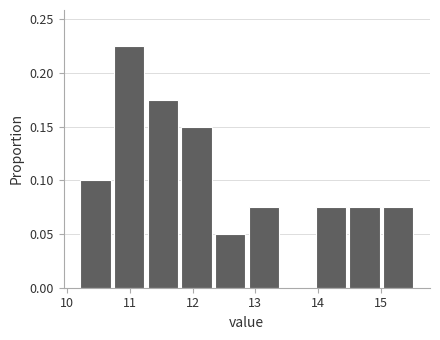

Reading left to right, transcribe this chart: for each bar, give the range it covers on the x-axis and its height. Neither the bar edges nor the heights are printed on the chart, so give them approximately, as read against the axes.

10.2 to 10.7: 0.100
10.7 to 11.3: 0.225
11.3 to 11.8: 0.175
11.8 to 12.3: 0.150
12.3 to 12.9: 0.050
12.9 to 13.4: 0.075
13.4 to 13.9: 0
13.9 to 14.5: 0.075
14.5 to 15.0: 0.075
15.0 to 15.6: 0.075